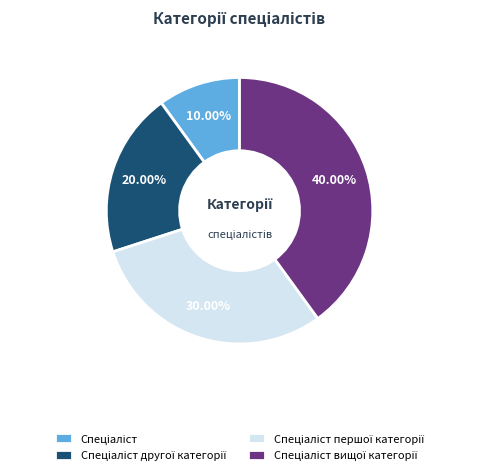

Count the number of slices in the pie.

4